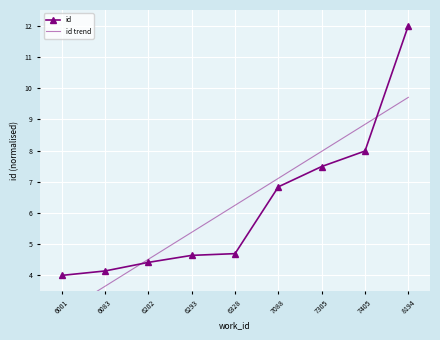

What is the sum of the id trend values at 6001 and 7405?

11.6